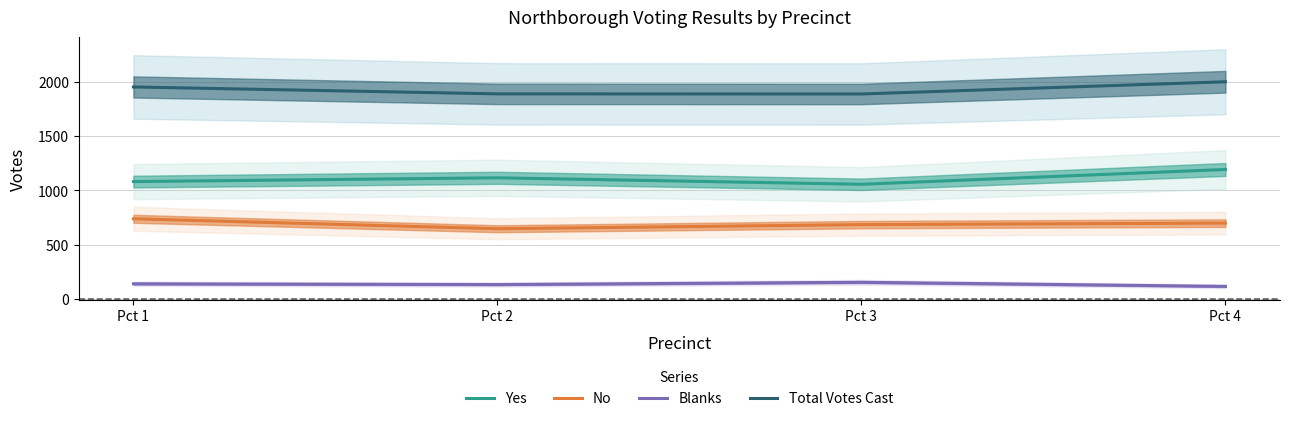

What is the minimum value for Yes?

1057